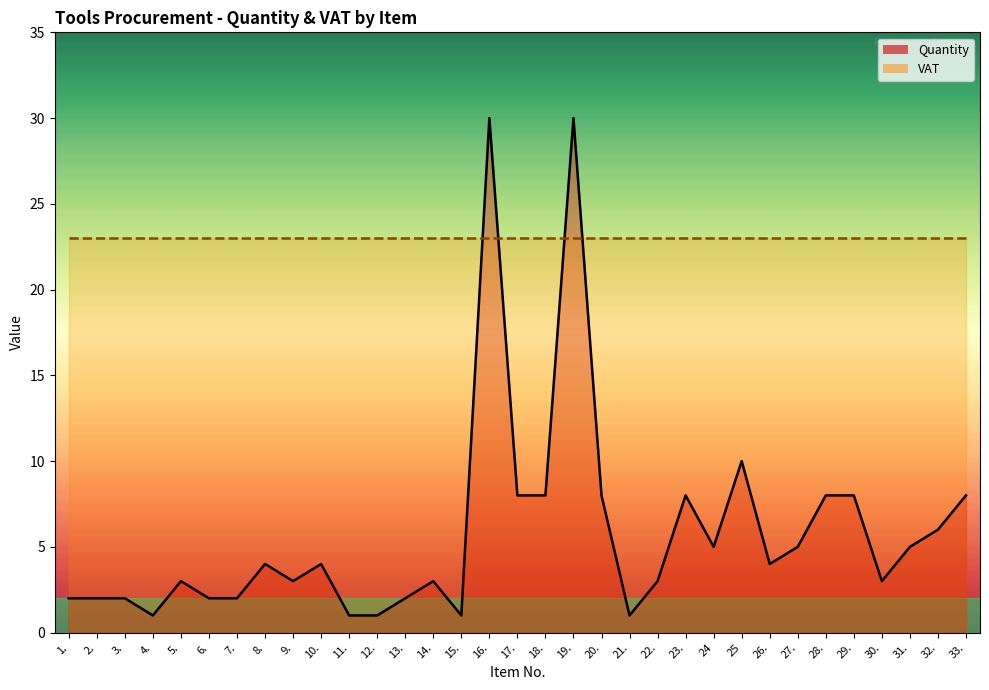

What is the difference between the maximum and minimum values?

29